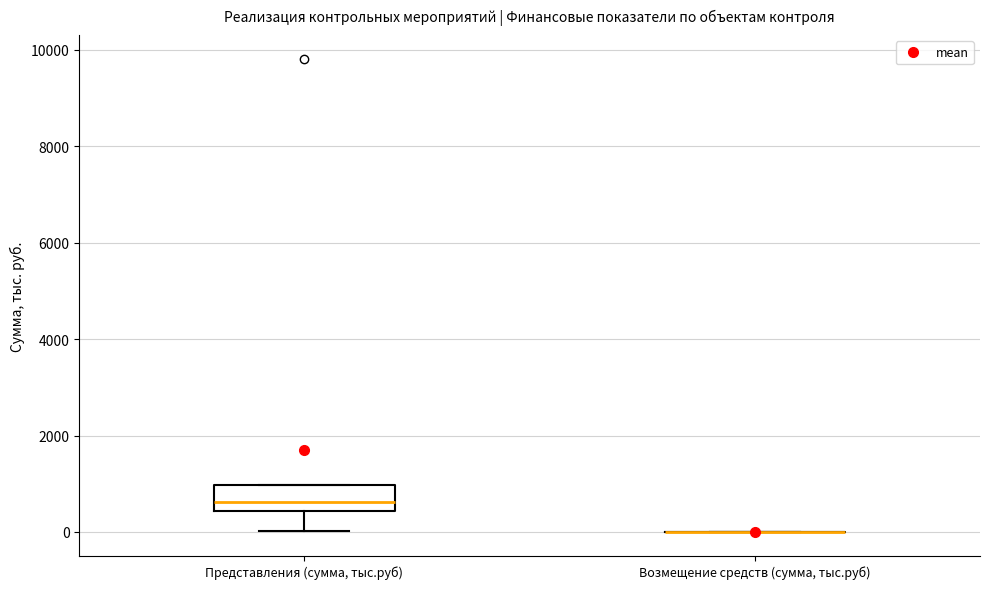

Reading left to right, read every box against the y-axis: the position of its median line, the range the box covers, and the ends of its whiskers. The values are not printed on the chart, so give them approximately, as read against the axis.

Представления (сумма, тыс.руб): median 600, box 400 to 1000, whiskers 0 to 1000
Возмещение средств (сумма, тыс.руб): box collapsed to a line at 0, whiskers 0 to 0